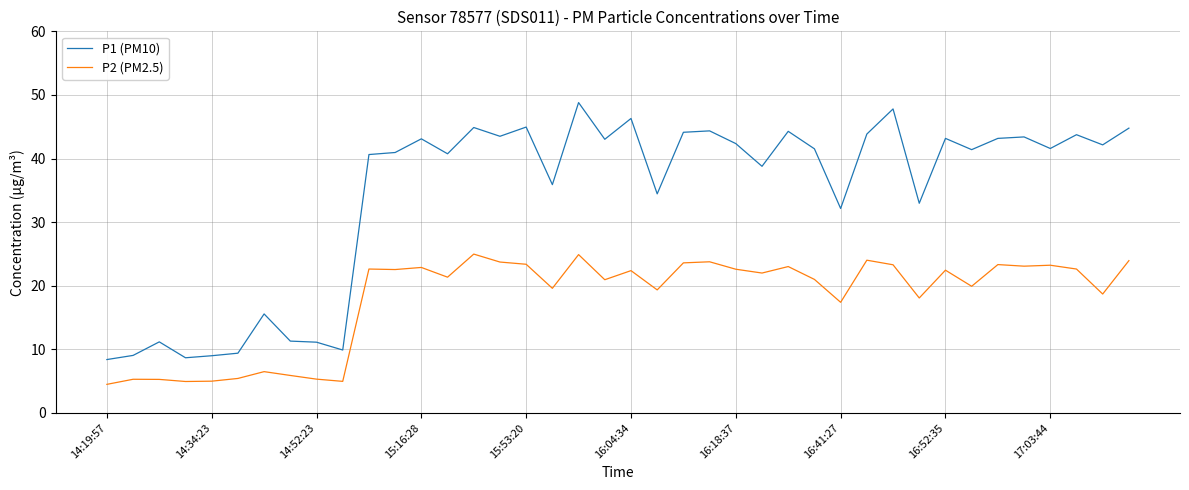

Rank the series by their average value, from lowest to highest.

P2 (PM2.5), P1 (PM10)